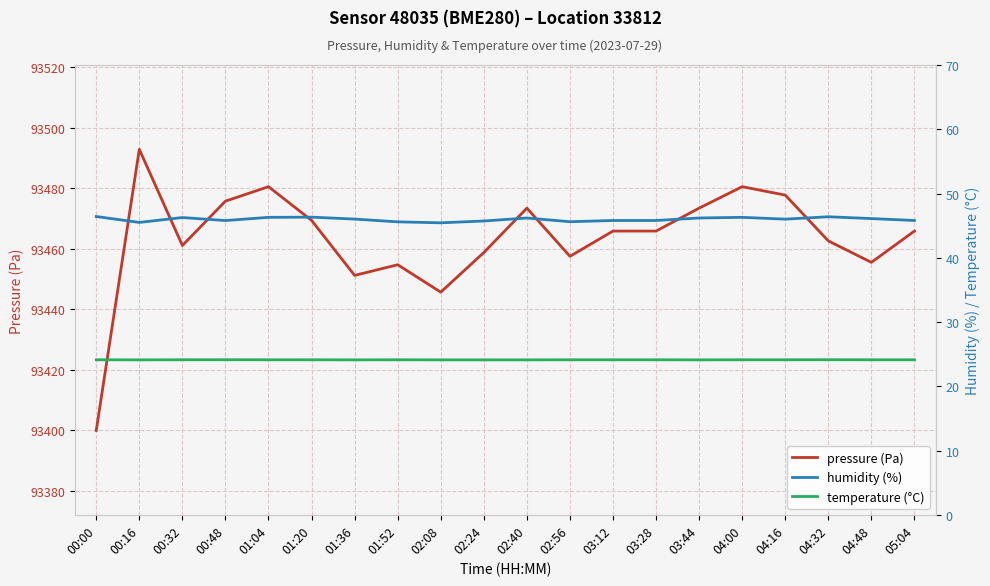

What is the difference between the maximum and minimum values in the pressure (Pa) series?

92.9